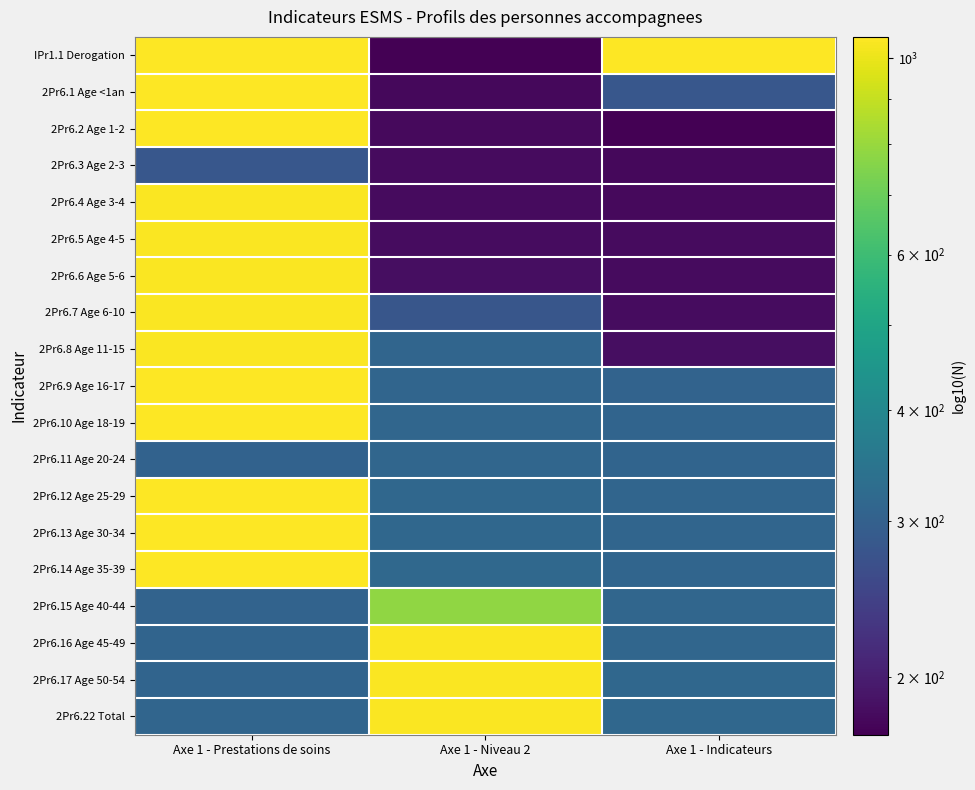

Which series changed the most between Axe 1 - Prestations de soins and Axe 1 - Niveau 2?

IPr1.1 Derogation